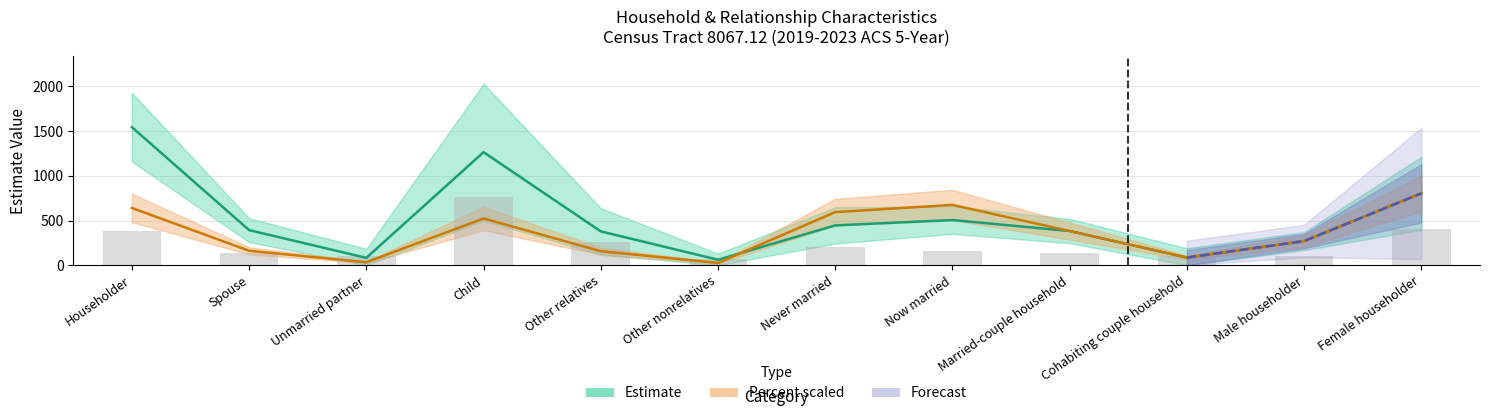

True or false: Percent (scaled) has a value of 92.5 at Other relatives.

False